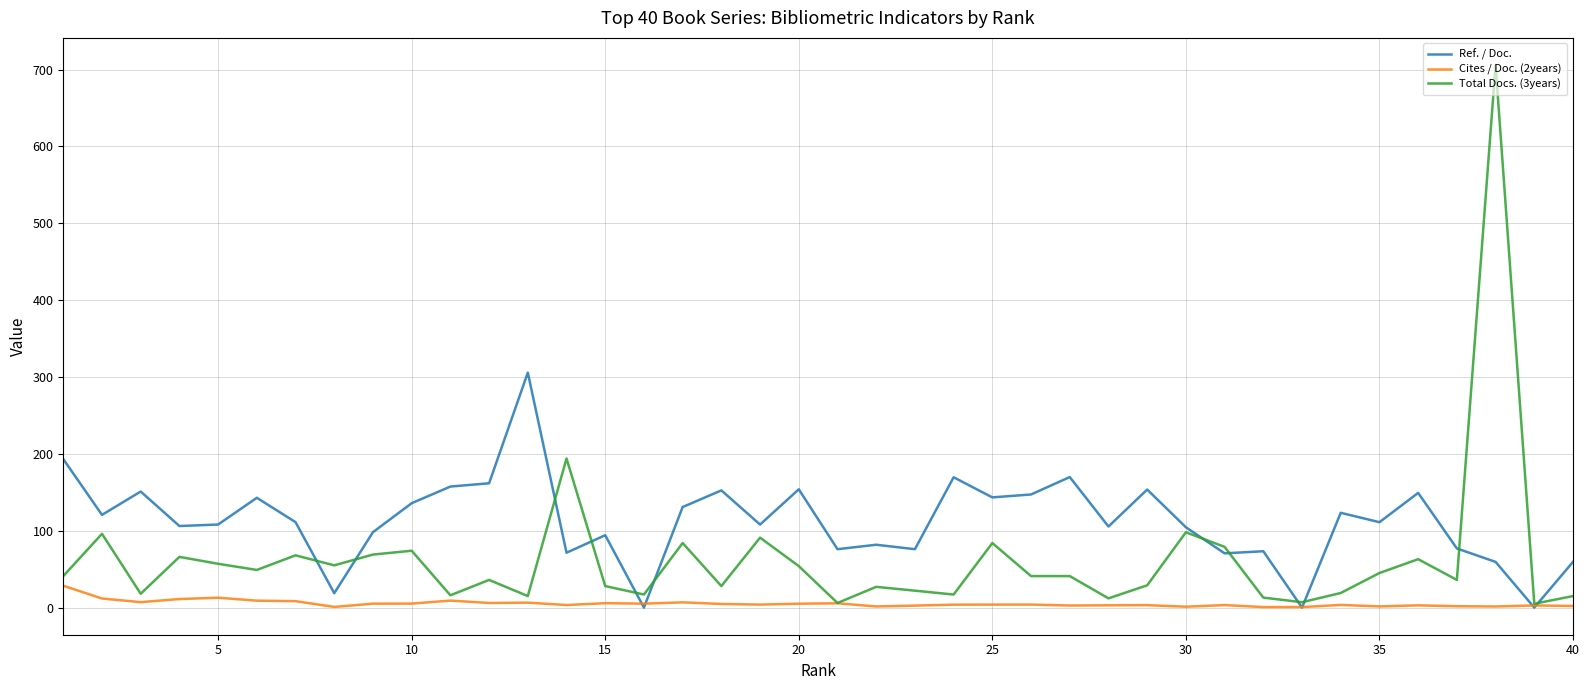

Which series has the largest total across all categories?

Ref. / Doc.